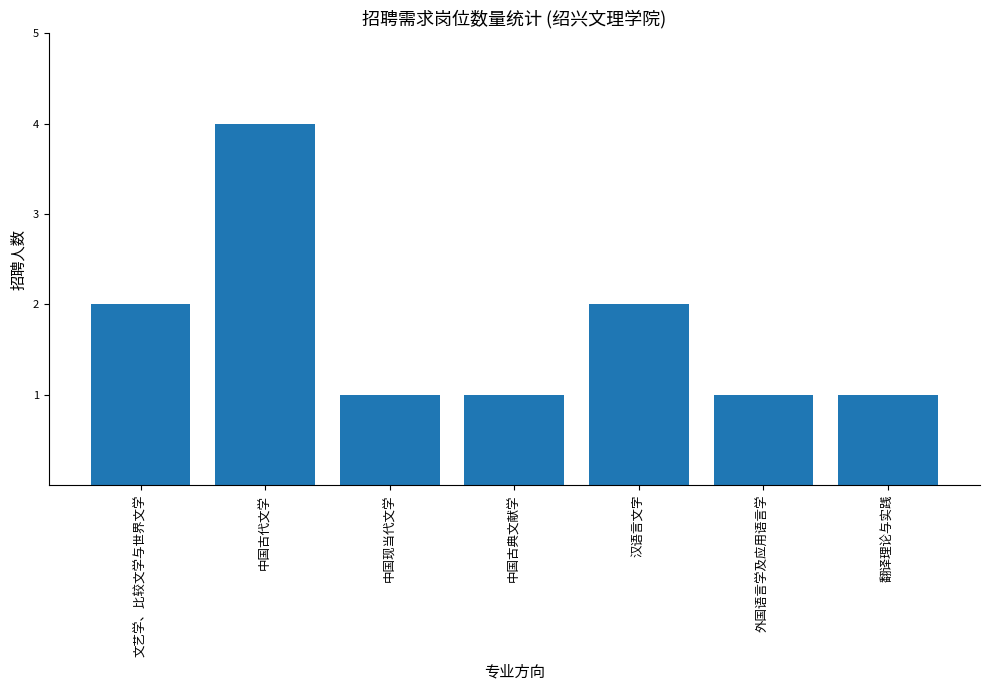

What is the difference between the values at 翻译理论与实践 and 中国古代文学?

3